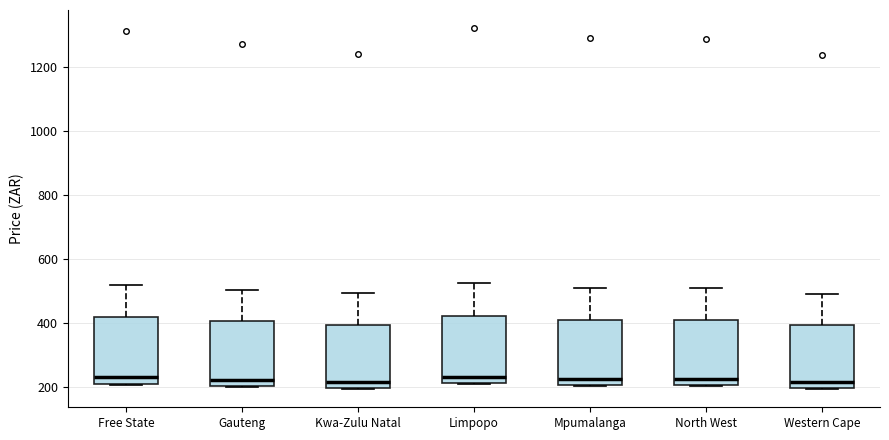

Reading left to right, read every box against the y-axis: the position of its median line, the range the box covers, and the ends of its whiskers. The values are not printed on the chart, so give them approximately, as read against the axis.

Free State: median 220, box 200 to 420, whiskers 200 to 520
Gauteng: median 220, box 200 to 400, whiskers 200 to 500
Kwa-Zulu Natal: median 220, box 200 to 400, whiskers 200 to 500
Limpopo: median 240, box 220 to 420, whiskers 200 to 520
Mpumalanga: median 220, box 200 to 400, whiskers 200 to 520
North West: median 220, box 200 to 400, whiskers 200 to 520
Western Cape: median 220, box 200 to 400, whiskers 200 to 500